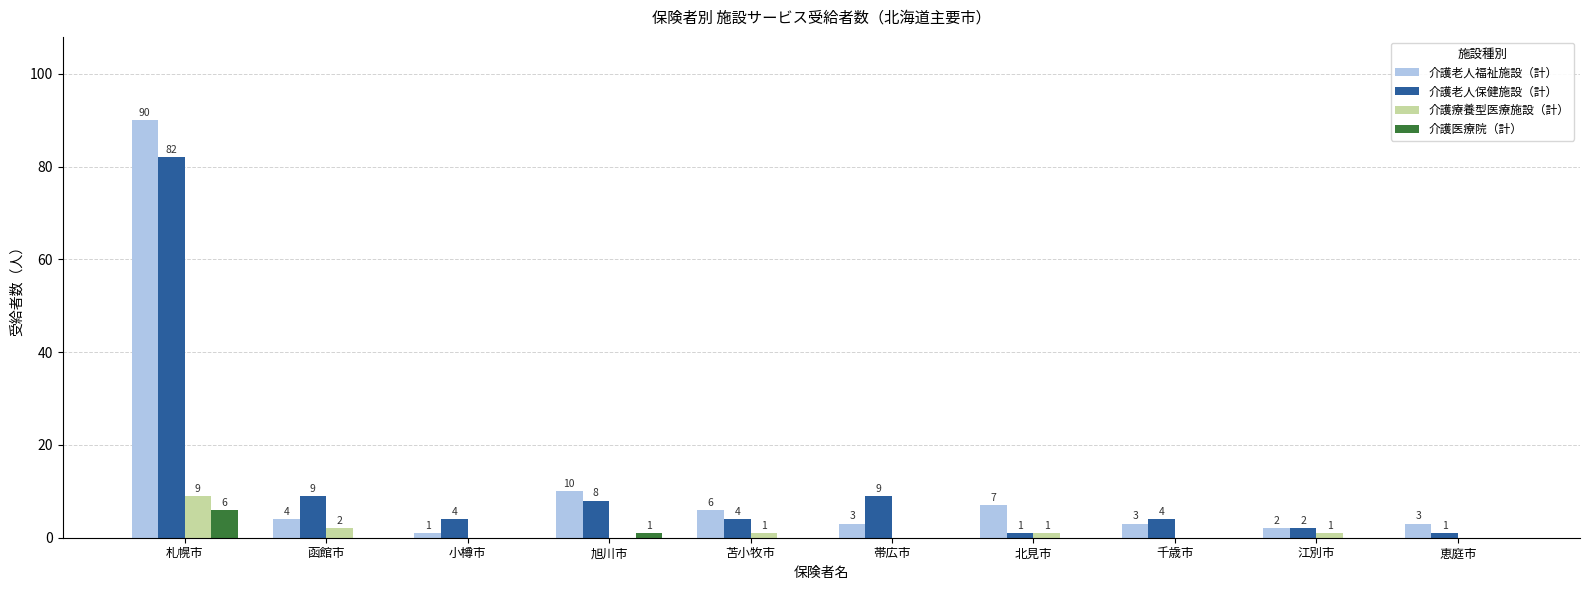

What is the sum of all 介護老人福祉施設（計） values?

129